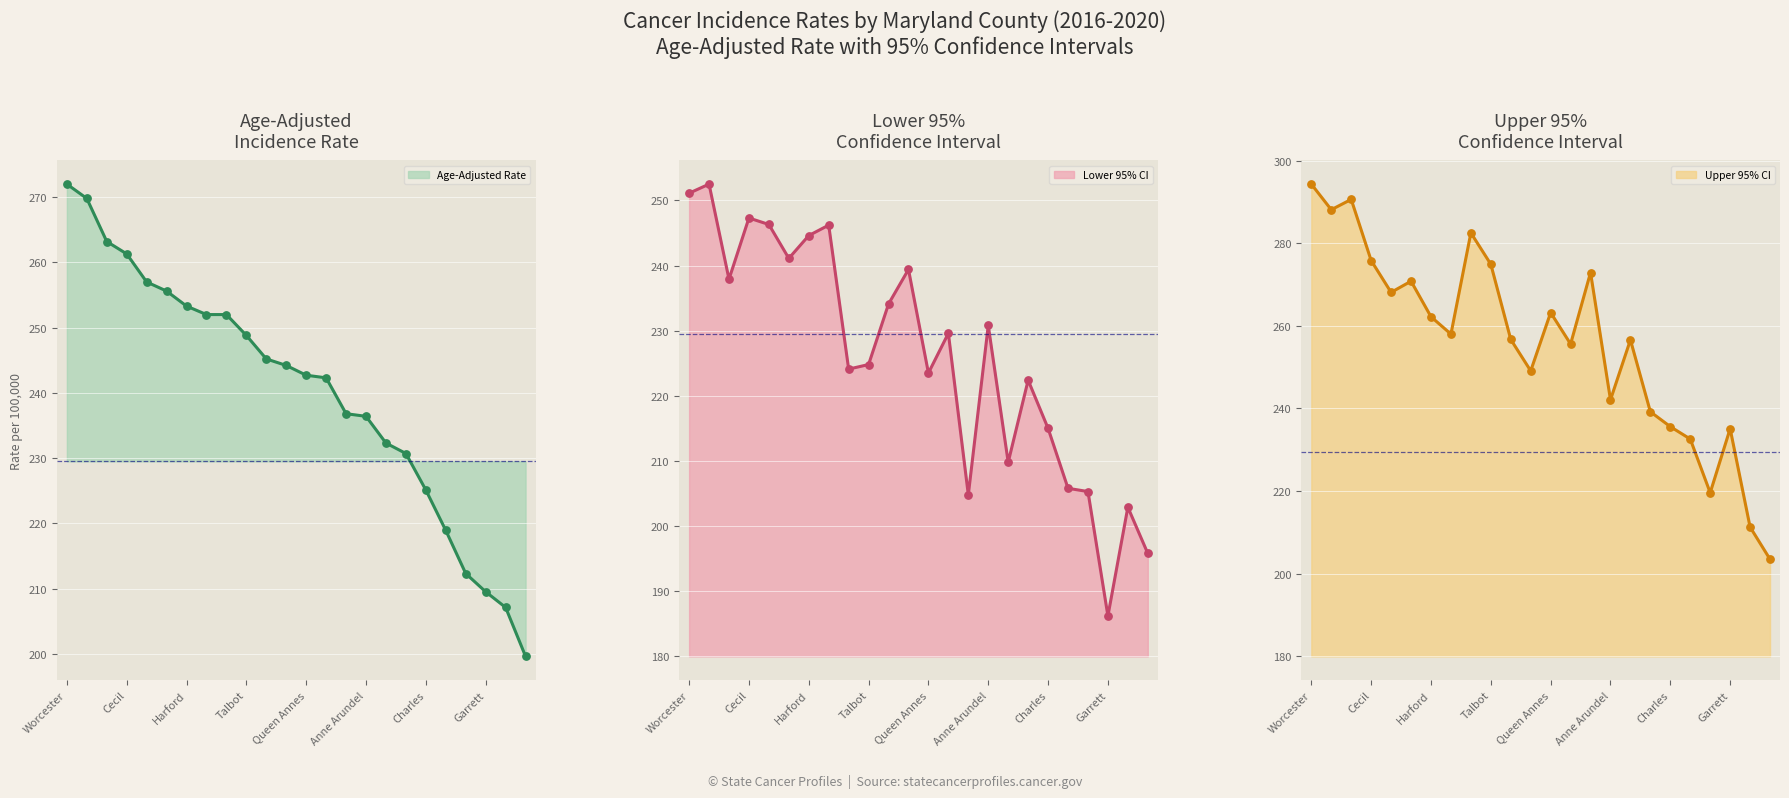

What is the total value across all series at Queen Annes?

729.4